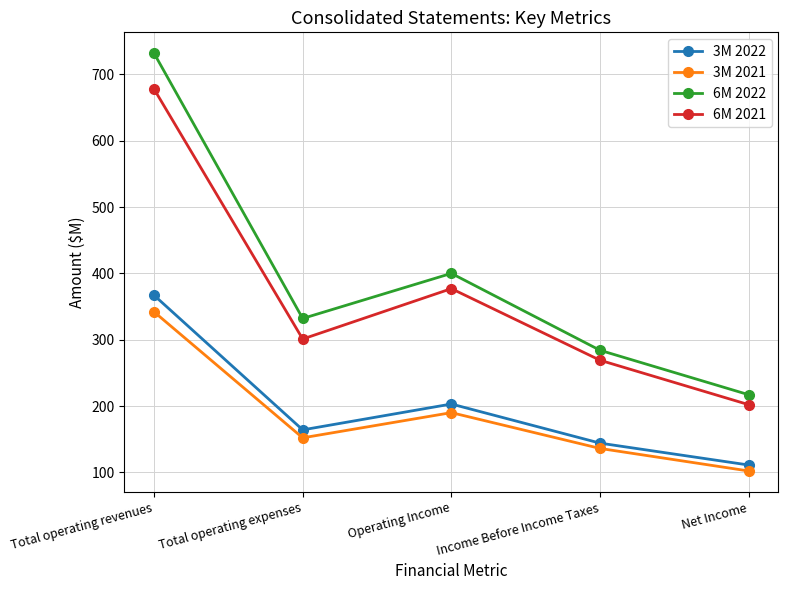

Reading right to left, transcribe all the data shown in this chart.

3M 2022: 111	144	203	164	367
3M 2021: 102	136	190	152	342
6M 2022: 217	284	400	332	732
6M 2021: 202	269	377	301	678